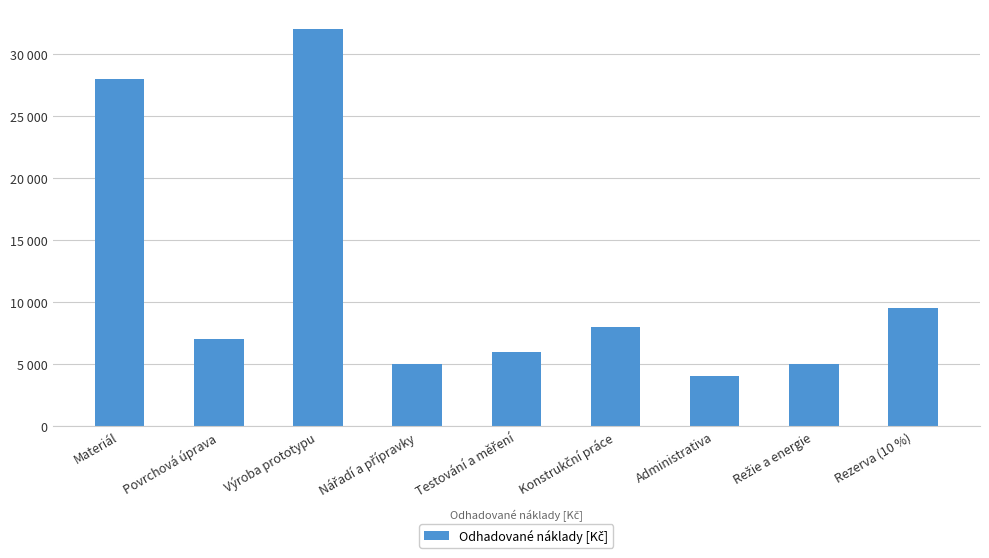

Reading left to right, what are all the values shown in this chart?

Materiál=28000	Povrchová úprava=7000	Výroba prototypu=32000	Nářadí a přípravky=5000	Testování a měření=6000	Konstrukční práce=8000	Administrativa=4000	Režie a energie=5000	Rezerva (10 %)=9500